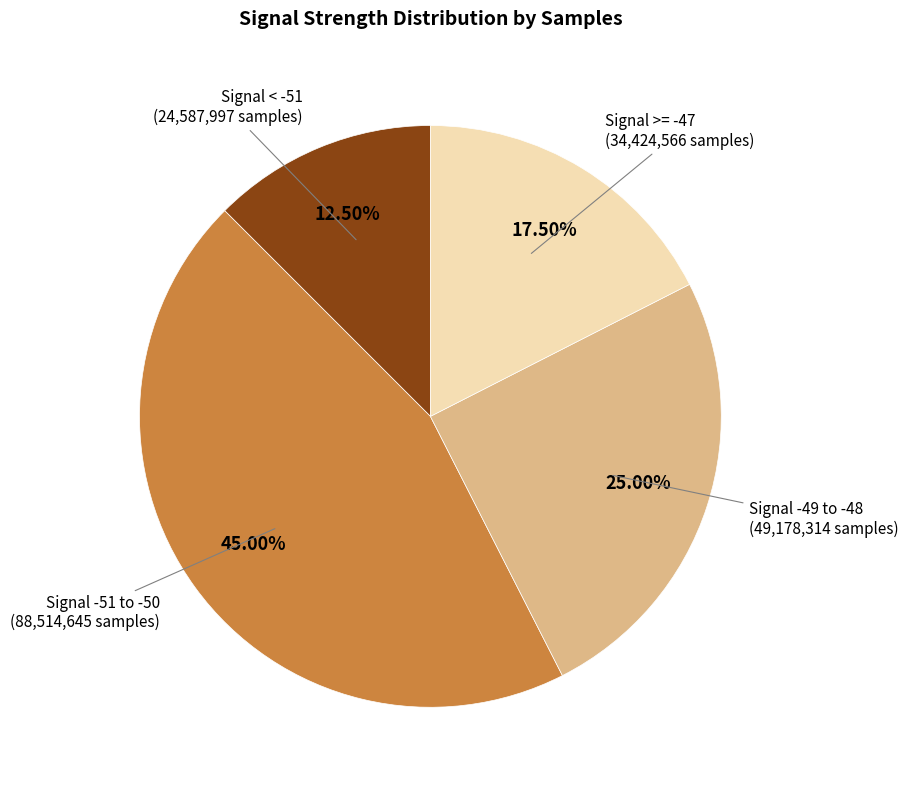

Does any single category account for the majority?

No